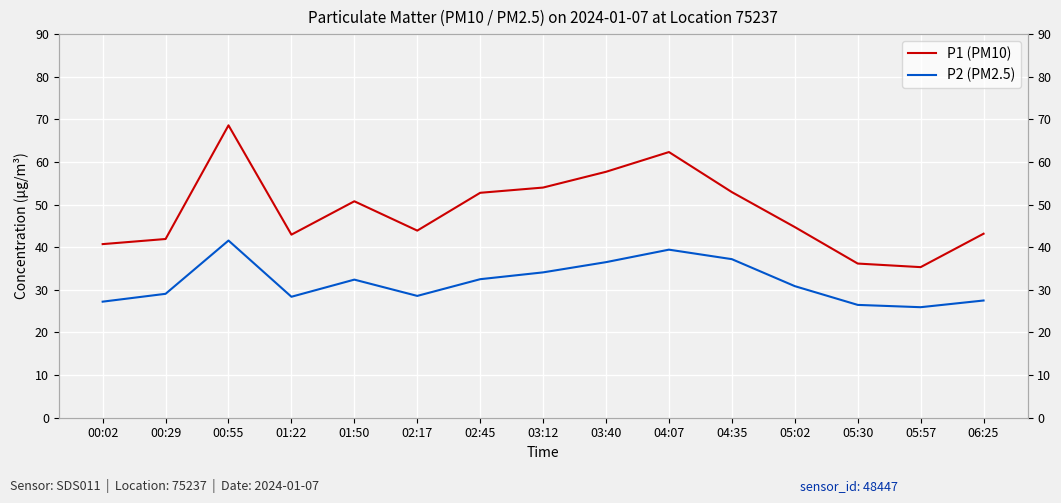

What is the difference between the highest and lowest values at 01:22?

14.6